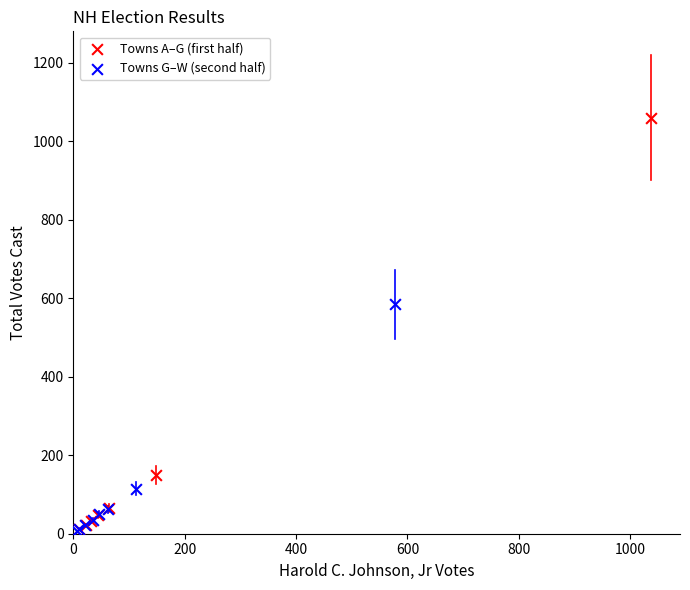

What are all the series names shown in the legend?

Towns A–G (first half), Towns G–W (second half)